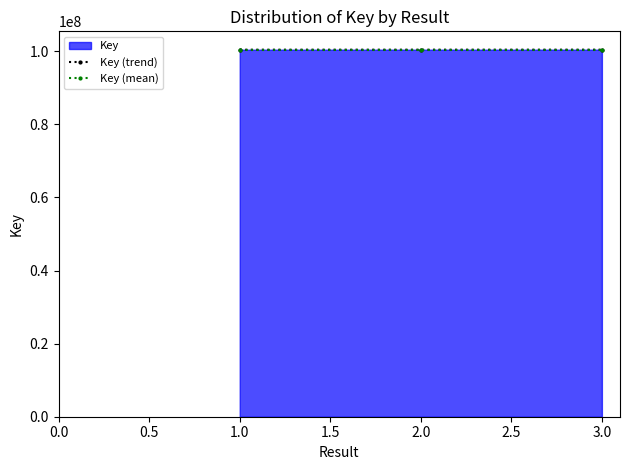

How many lines are shown in the chart?

2